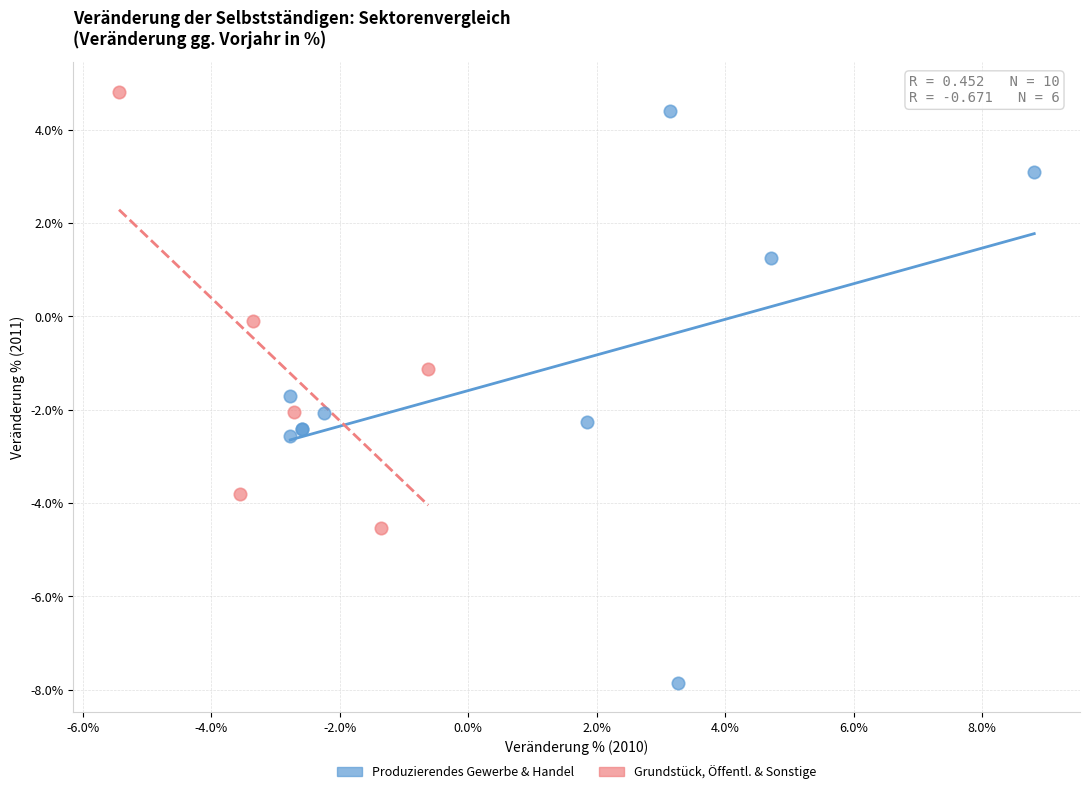

Which series has the largest Y range (max minus min)?

Produzierendes Gewerbe & Handel